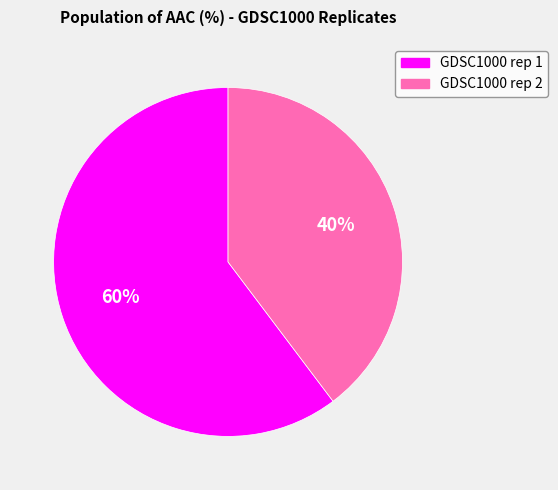

Do GDSC1000 rep 2 and GDSC1000 rep 1 together represent more than half of the pie?

Yes